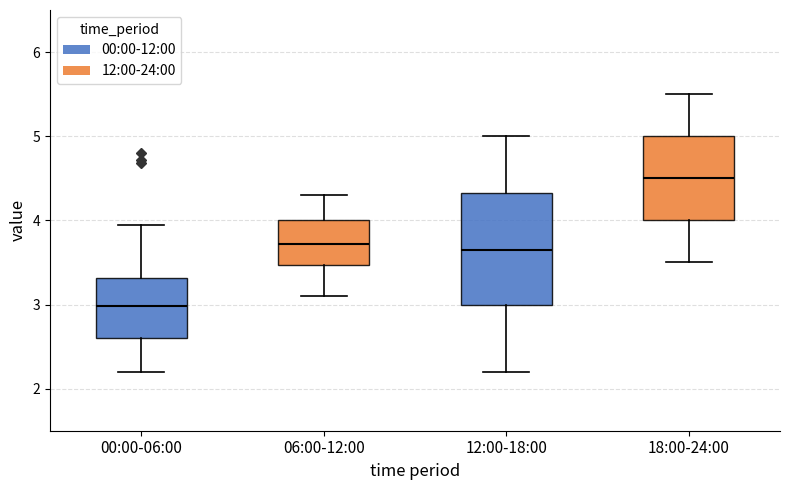

Which box has the lowest median line?

00:00-06:00